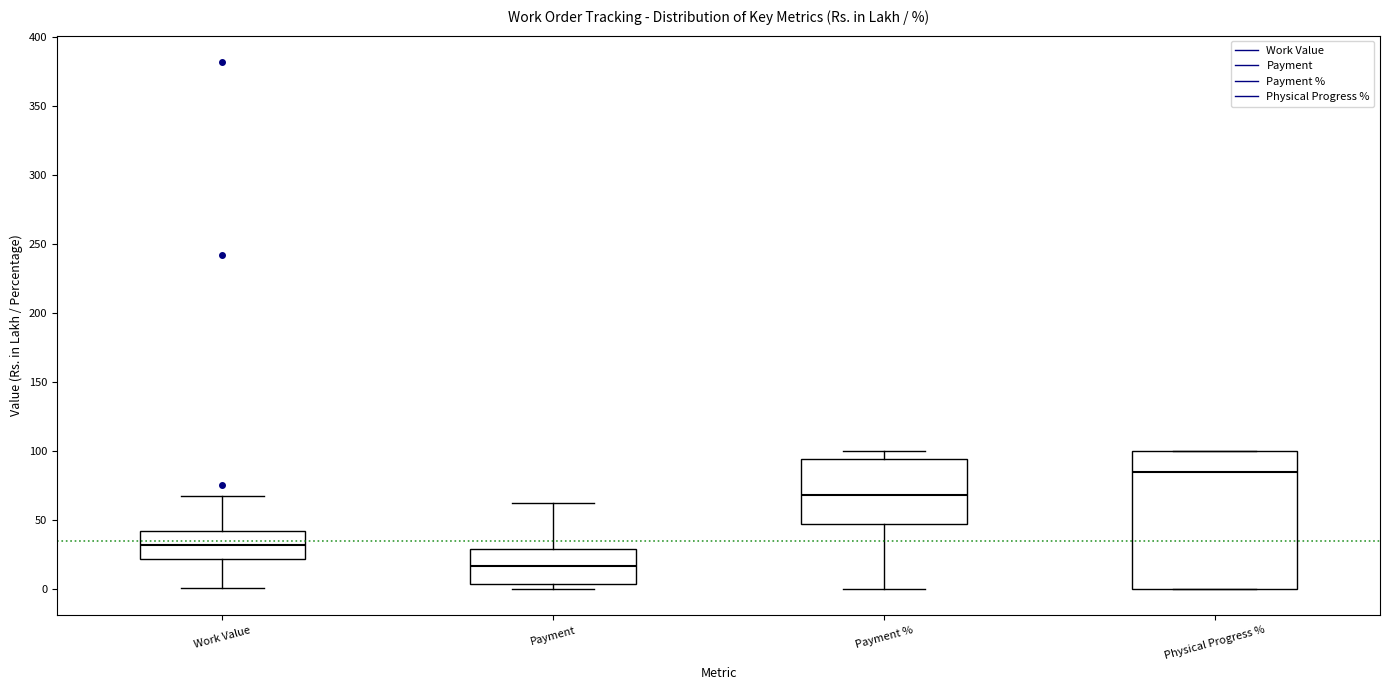

Where is the upper edge of the box for Physical Progress % on the y-axis? The values are not printed on the chart, so give them approximately, as read against the axis.

100